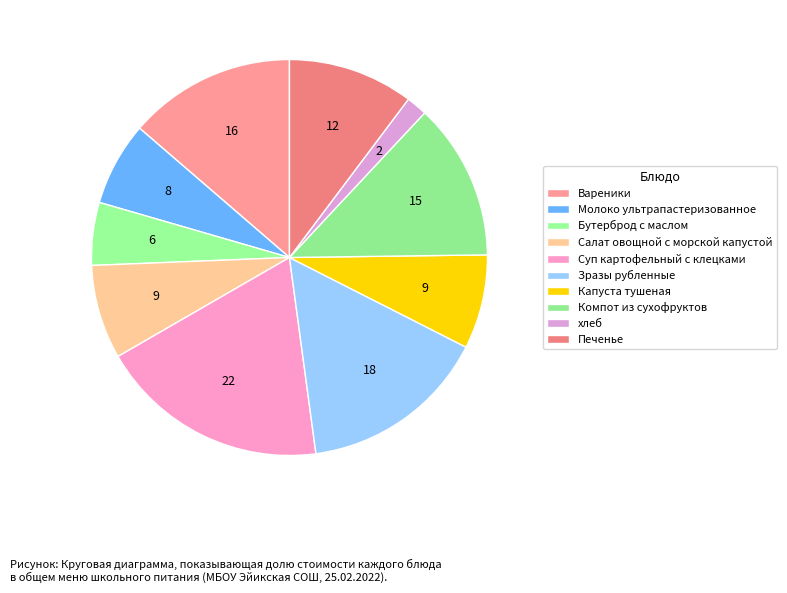

Does хлеб represent more than half of the total?

No